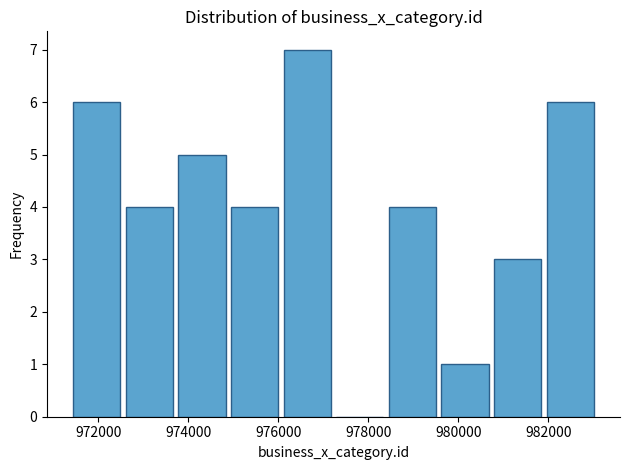

Reading left to right, list every bar in this chart as the range it spans on the x-axis followed by its height. Neither the bar edges nor the heights are printed on the chart, so give them approximately, as read against the axes.

971400 to 972600: 6
972600 to 973800: 4
973800 to 975000: 5
975000 to 976200: 4
976200 to 977200: 7
977200 to 978400: 0
978400 to 979600: 4
979600 to 980800: 1
980800 to 982000: 3
982000 to 983200: 6